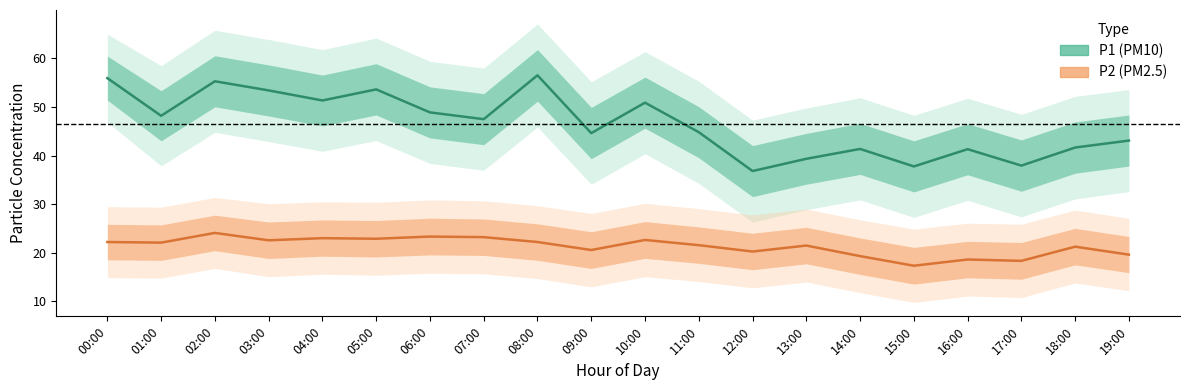

Where is the first local minimum for P2 (PM2.5)?

01:00